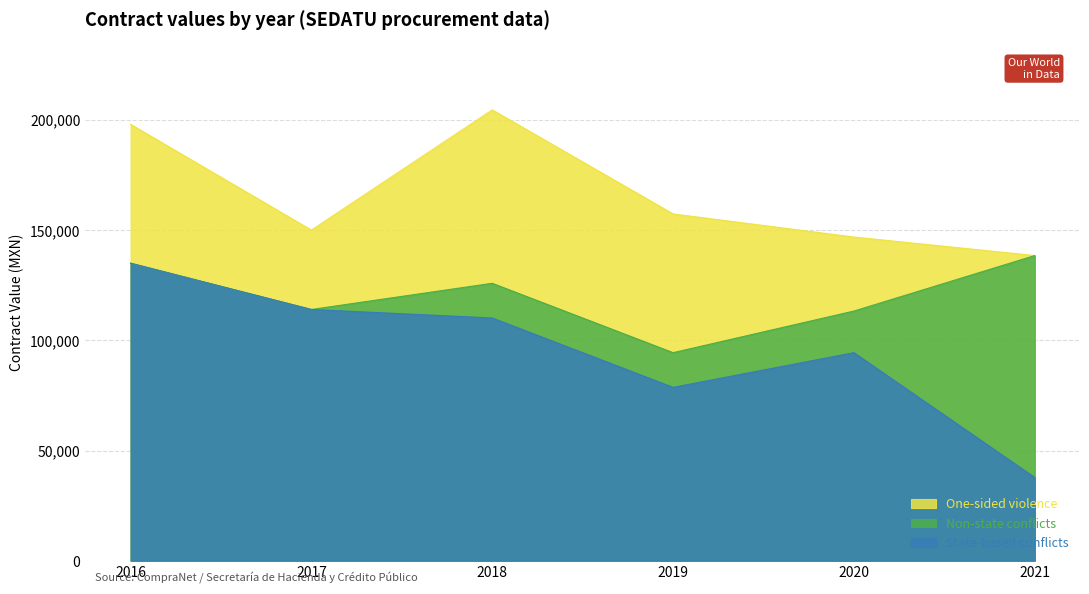

What is the lowest value of the contracts.awardID series?

37762.2